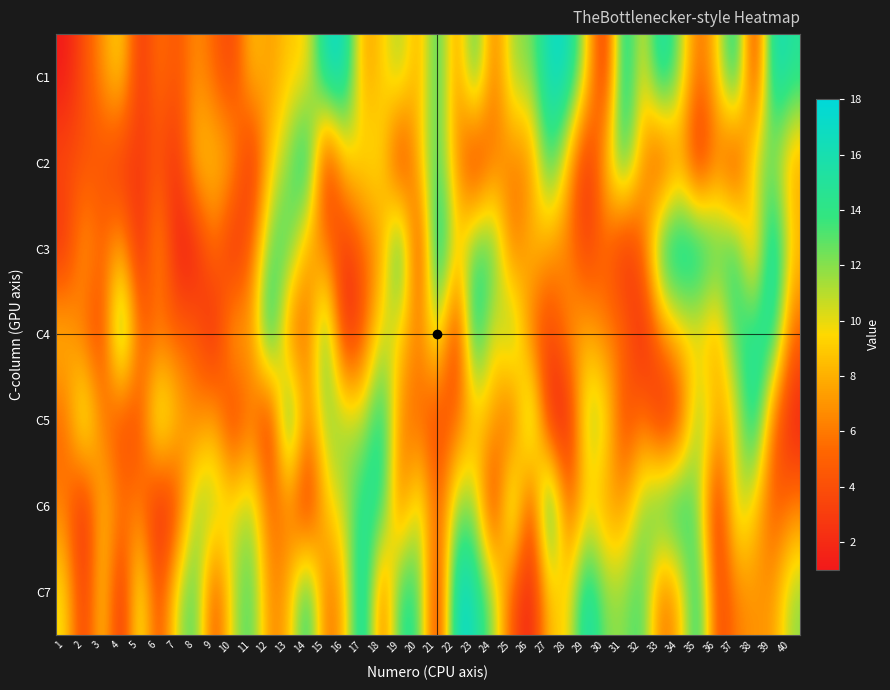

At 20, list the series in order from largest to smallest.

C7, C6, C2, C1, C4, C5, C3